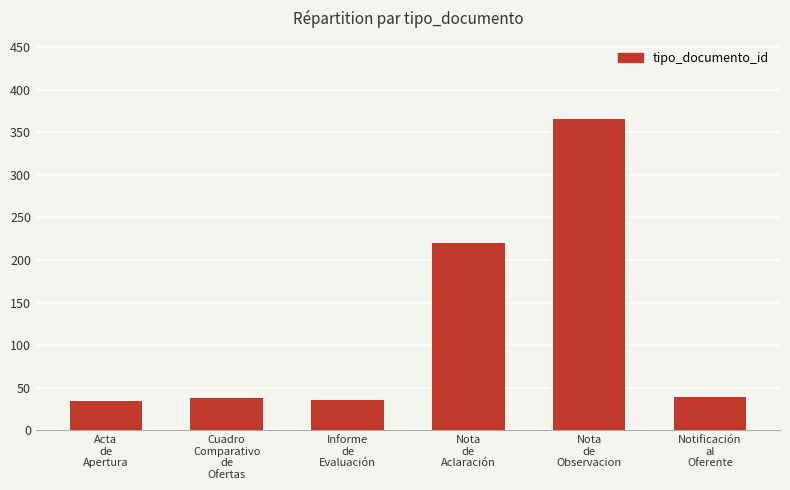

What is the maximum value shown in the chart?

366